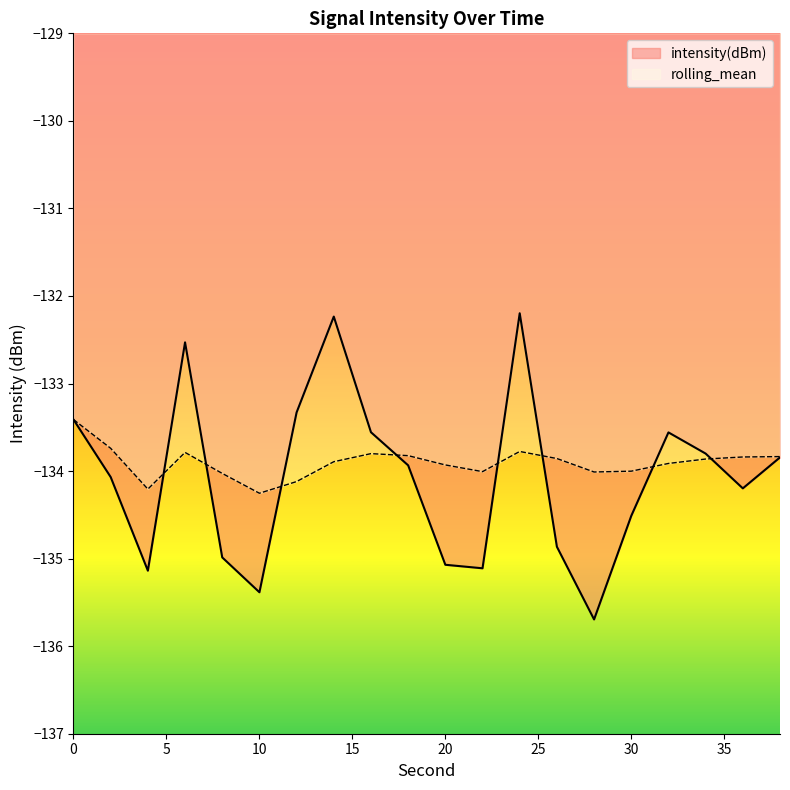

After their last crossing, which series has the higher values: intensity(dBm) or rolling_mean?

rolling_mean